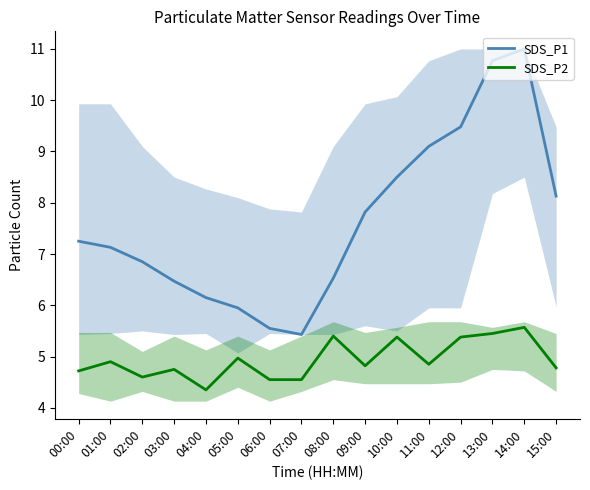

Is this an area chart (filled region under the line)?

No